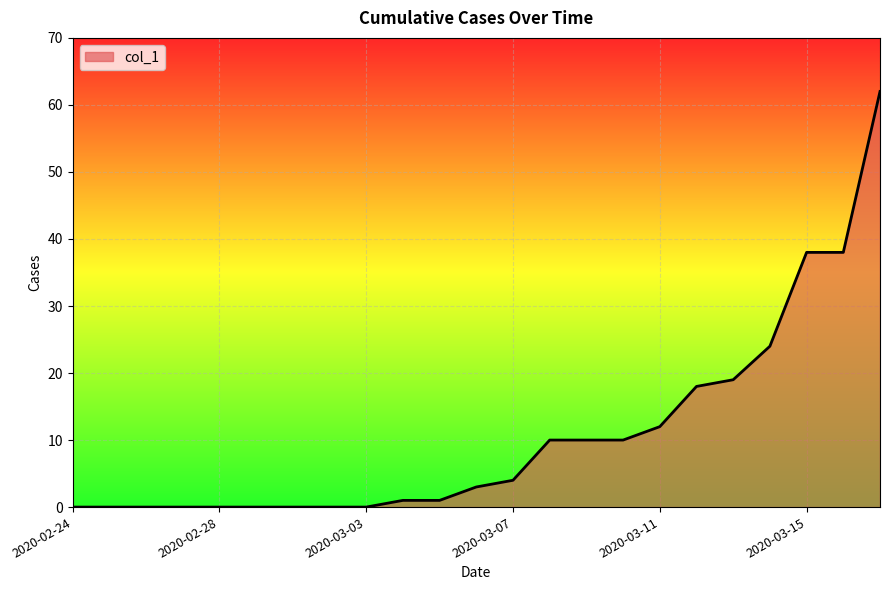

What is the difference between the maximum and minimum values?

62